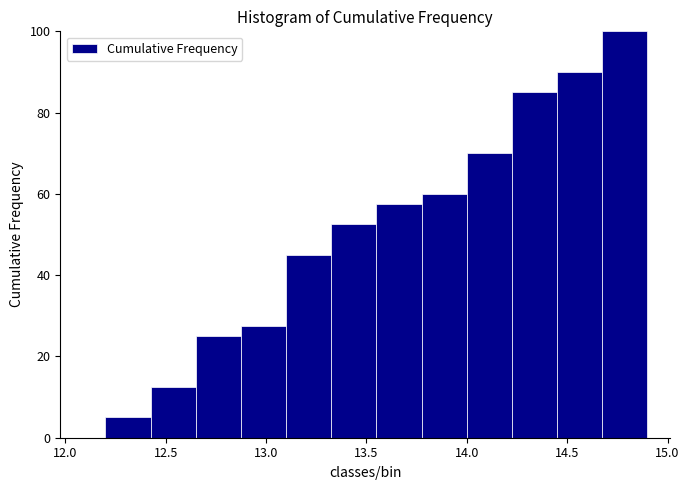

Which range on the x-axis has the tallest bar?

14.675 to 14.900